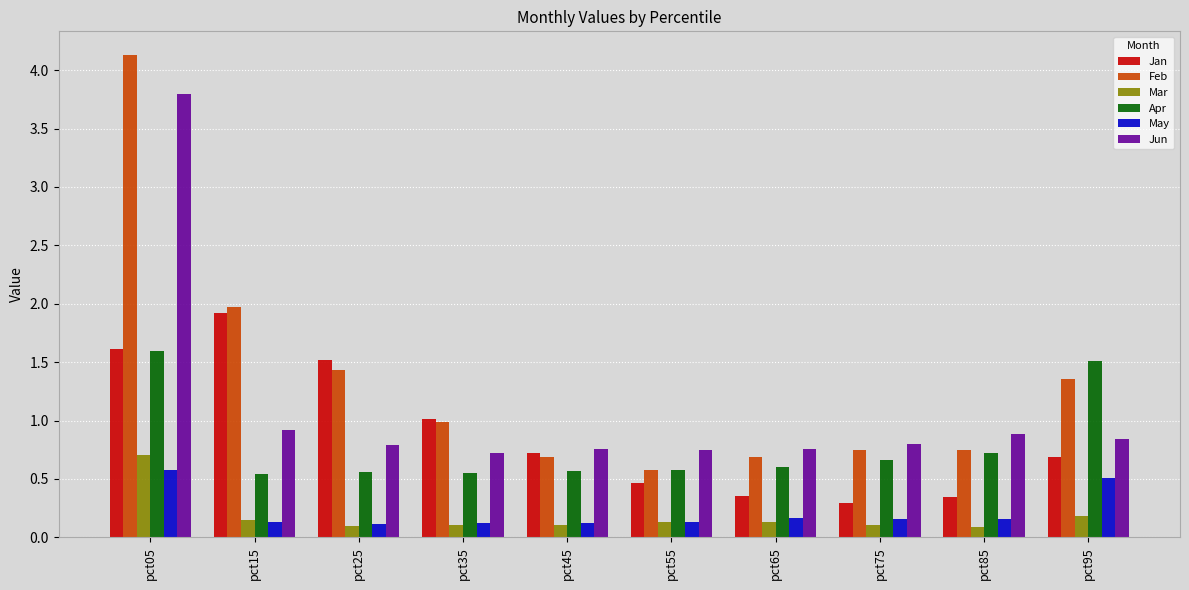

How many May values are between 0 and 1?

10